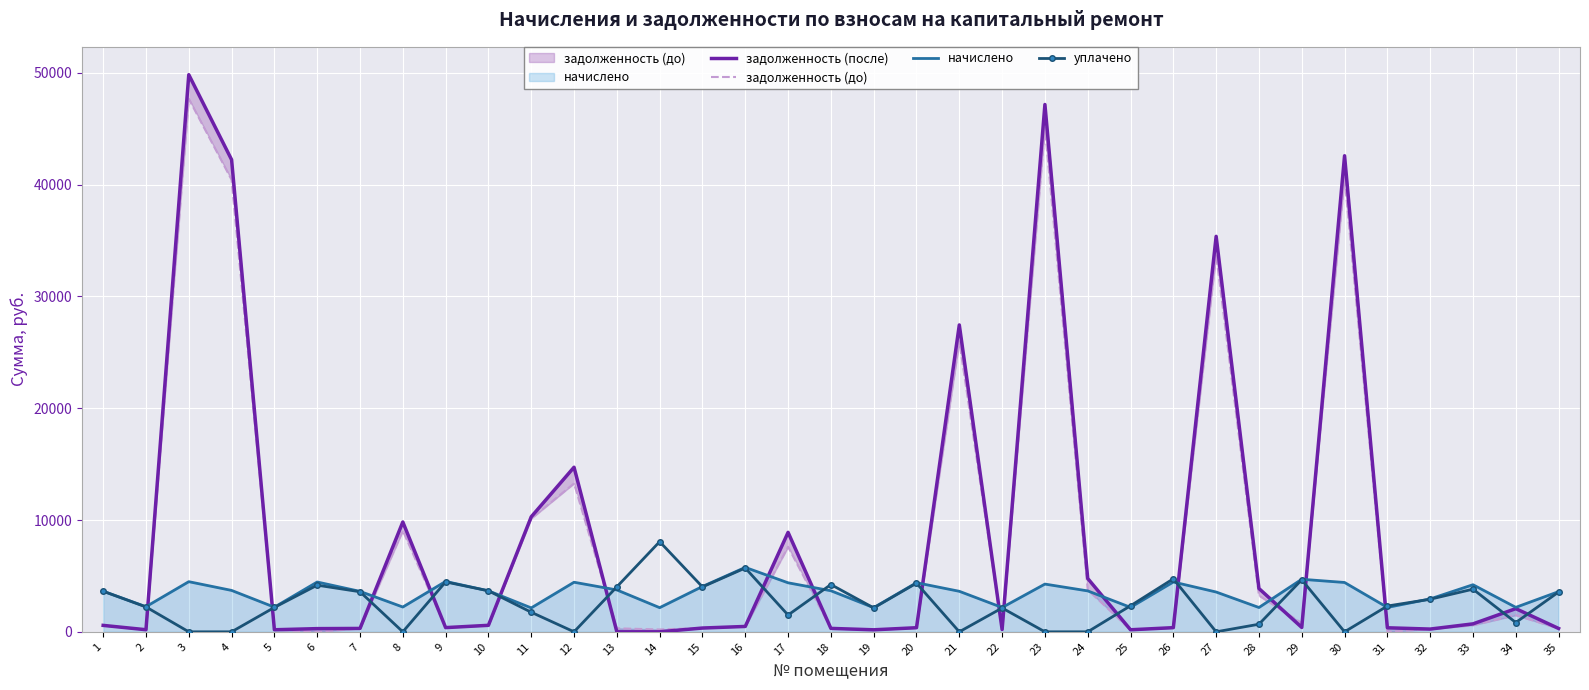

How many values in the уплачено series are below 2307?

17